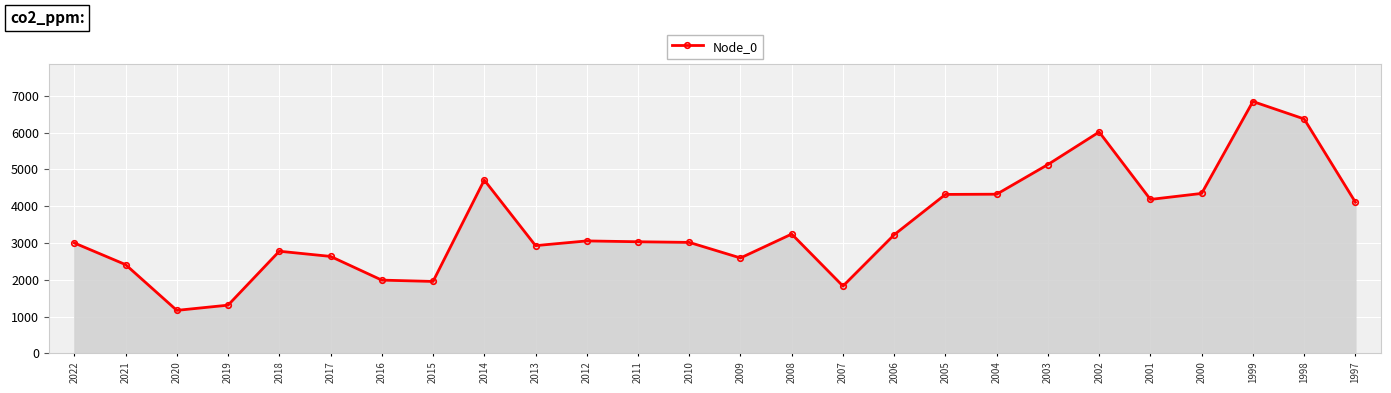

How many categories are shown in the chart?

26